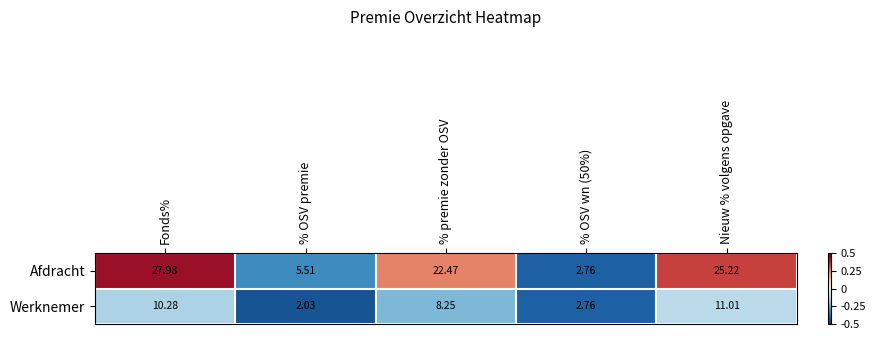

At which category is the sum across all series the highest?

Fonds%